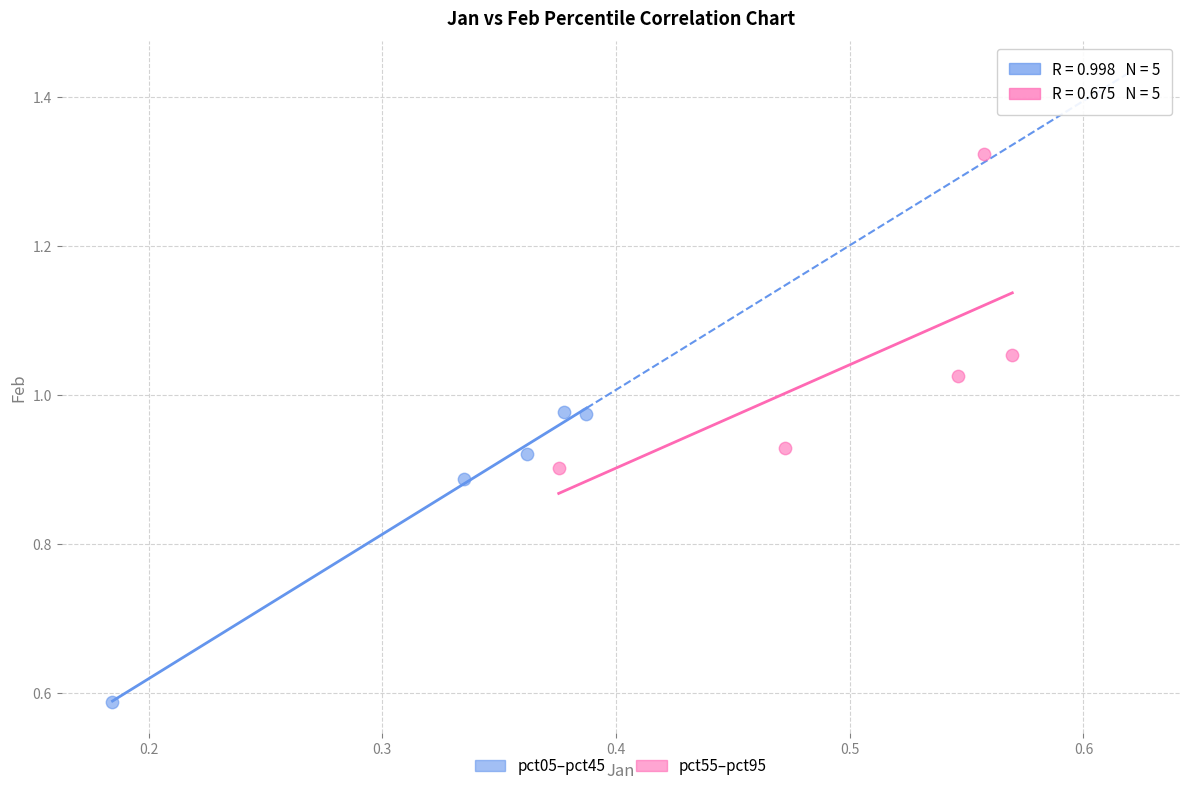

Which series reaches the minimum Y coordinate?

pct05–pct45